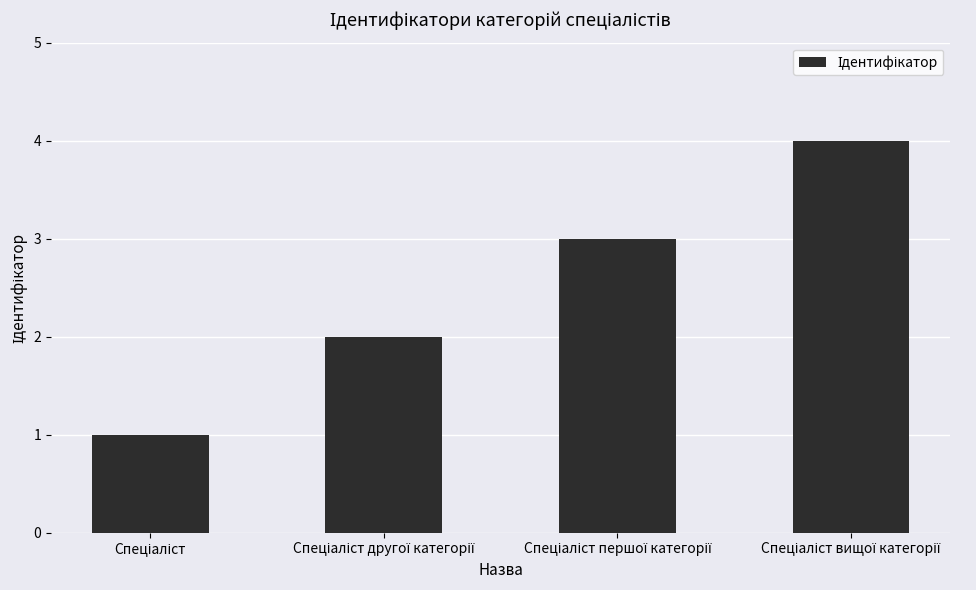

What is the sum of all values?

10